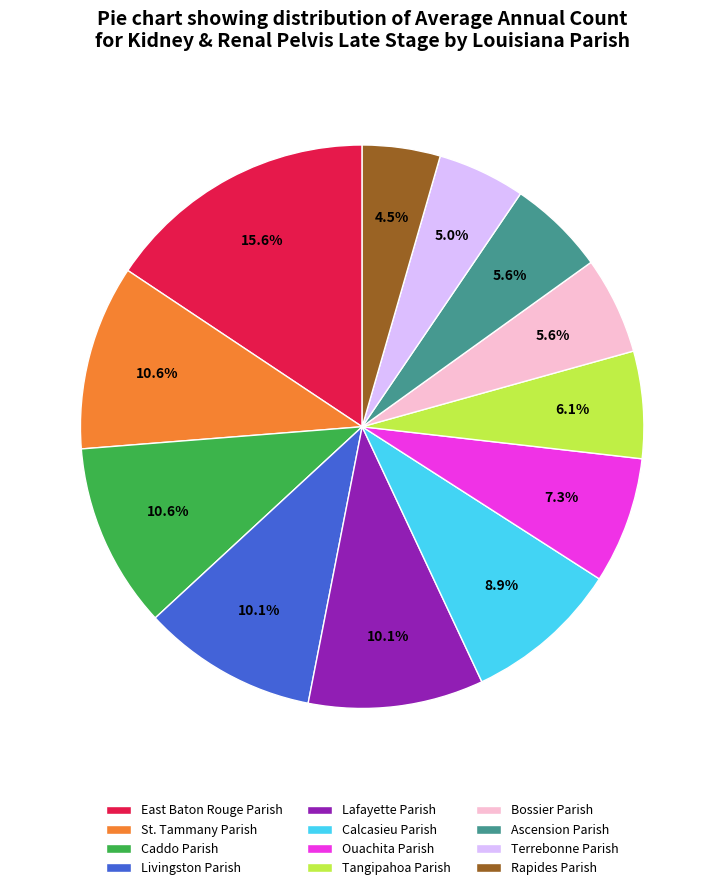

Which category has the biggest portion of the pie?

East Baton Rouge Parish